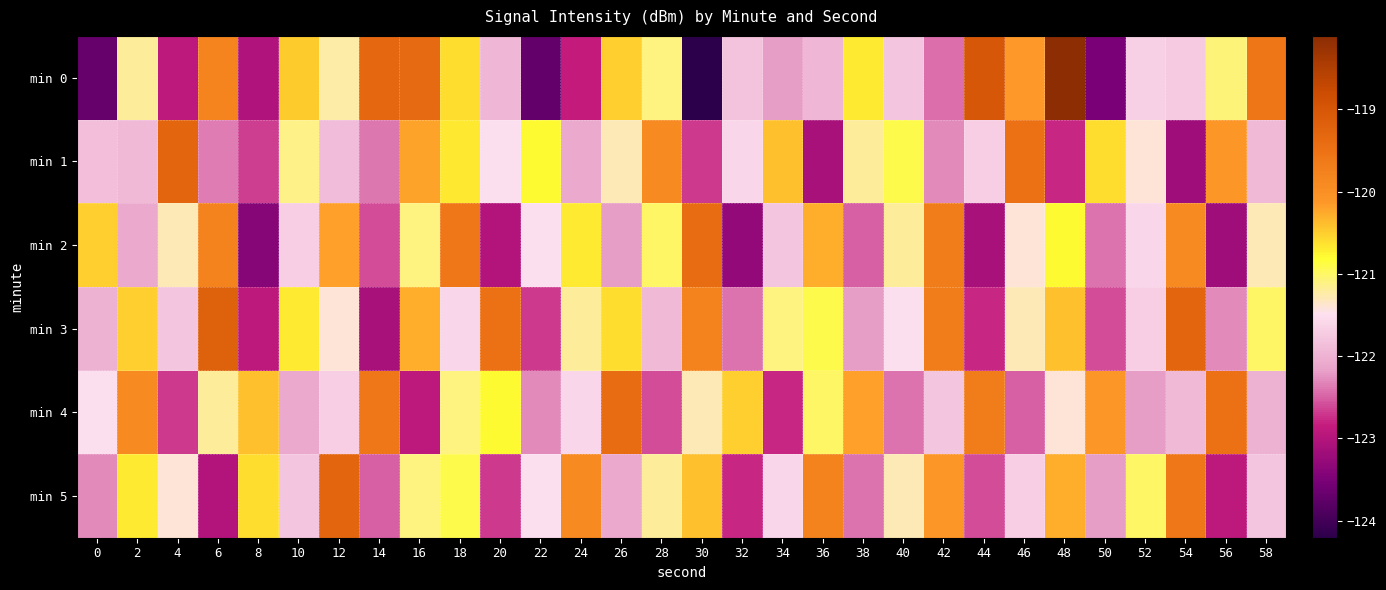

Reading right to left, extract all data points from this chart.

min 0: 58=-119.6	56=-121.1	54=-121.7	52=-121.7	50=-123.5	48=-118.1	46=-120.1	44=-119.0	42=-122.4	40=-121.8	38=-120.7	36=-122.0	34=-122.2	32=-121.8	30=-124.2	28=-121.1	26=-120.5	24=-122.9	22=-123.7	20=-121.9	18=-120.6	16=-119.3	14=-119.3	12=-121.2	10=-120.5	8=-123.0	6=-119.8	4=-122.9	2=-121.2	0=-123.7
min 1: 58=-121.9	56=-120.1	54=-123.2	52=-121.4	50=-120.6	48=-122.8	46=-119.5	44=-121.7	42=-122.3	40=-120.9	38=-121.2	36=-123.1	34=-120.4	32=-121.6	30=-122.7	28=-119.9	26=-121.3	24=-122.1	22=-120.8	20=-121.5	18=-120.7	16=-120.2	14=-122.4	12=-121.9	10=-121.1	8=-122.7	6=-122.4	4=-119.3	2=-121.9	0=-121.9
min 2: 58=-121.3	56=-123.2	54=-119.9	52=-121.6	50=-122.4	48=-120.8	46=-121.4	44=-123.1	42=-119.7	40=-121.2	38=-122.5	36=-120.3	34=-121.8	32=-123.3	30=-119.4	28=-121.0	26=-122.2	24=-120.7	22=-121.5	20=-123.0	18=-119.6	16=-121.1	14=-122.6	12=-120.2	10=-121.7	8=-123.4	6=-119.8	4=-121.3	2=-122.1	0=-120.5
min 3: 58=-121.0	56=-122.3	54=-119.3	52=-121.7	50=-122.6	48=-120.4	46=-121.3	44=-122.8	42=-119.7	40=-121.5	38=-122.2	36=-120.9	34=-121.1	32=-122.4	30=-119.8	28=-121.9	26=-120.6	24=-121.2	22=-122.7	20=-119.5	18=-121.6	16=-120.3	14=-123.1	12=-121.4	10=-120.7	8=-122.9	6=-119.2	4=-121.8	2=-120.5	0=-122.0
min 4: 58=-122.0	56=-119.5	54=-121.9	52=-122.2	50=-120.1	48=-121.4	46=-122.5	44=-119.7	42=-121.8	40=-122.4	38=-120.2	36=-121.0	34=-122.8	32=-120.5	30=-121.3	28=-122.6	26=-119.4	24=-121.6	22=-122.3	20=-120.8	18=-121.1	16=-122.9	14=-119.6	12=-121.7	10=-122.1	8=-120.4	6=-121.2	4=-122.7	2=-119.9	0=-121.5
min 5: 58=-121.8	56=-122.9	54=-119.6	52=-121.0	50=-122.2	48=-120.3	46=-121.7	44=-122.6	42=-120.1	40=-121.3	38=-122.4	36=-119.8	34=-121.6	32=-122.8	30=-120.4	28=-121.2	26=-122.1	24=-119.9	22=-121.5	20=-122.7	18=-120.9	16=-121.1	14=-122.5	12=-119.3	10=-121.8	8=-120.6	6=-123.0	4=-121.4	2=-120.7	0=-122.3